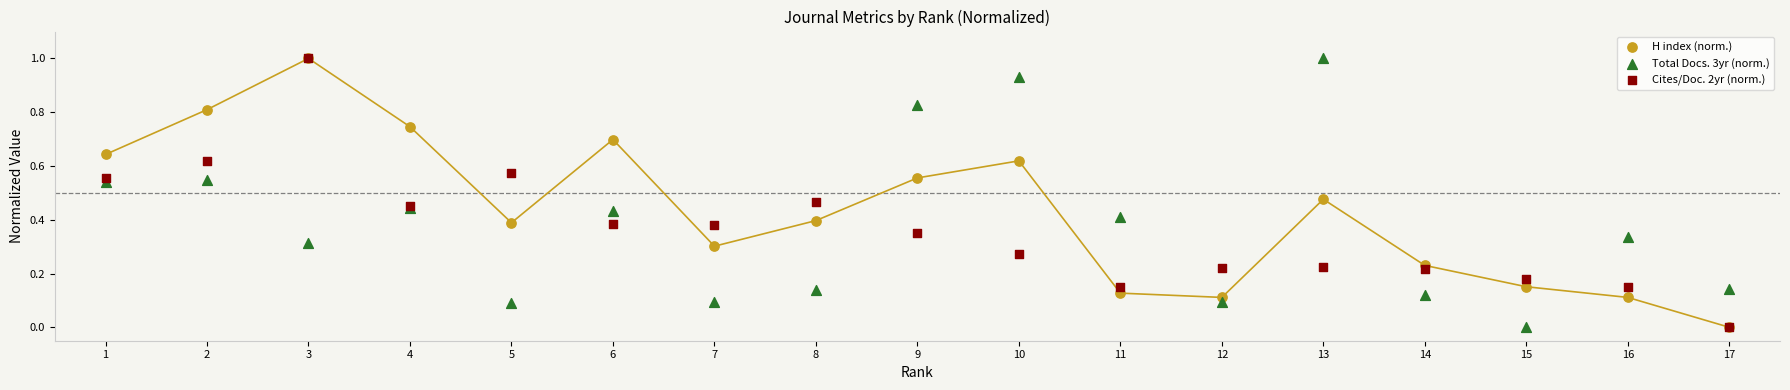

What are all the series names shown in the legend?

H index (norm.), Total Docs. 3yr (norm.), Cites/Doc. 2yr (norm.)